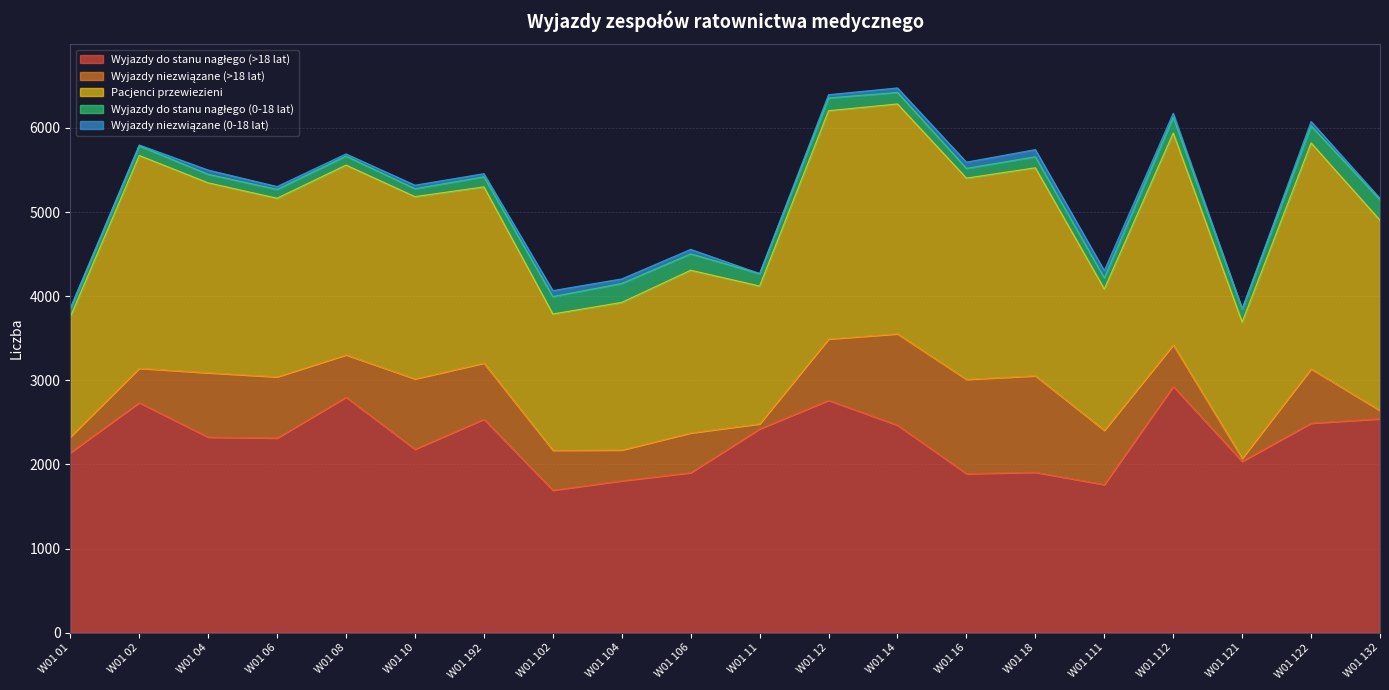

What is the sum of all Wyjazdy do stanu nagłego (>18 lat) values?

45648